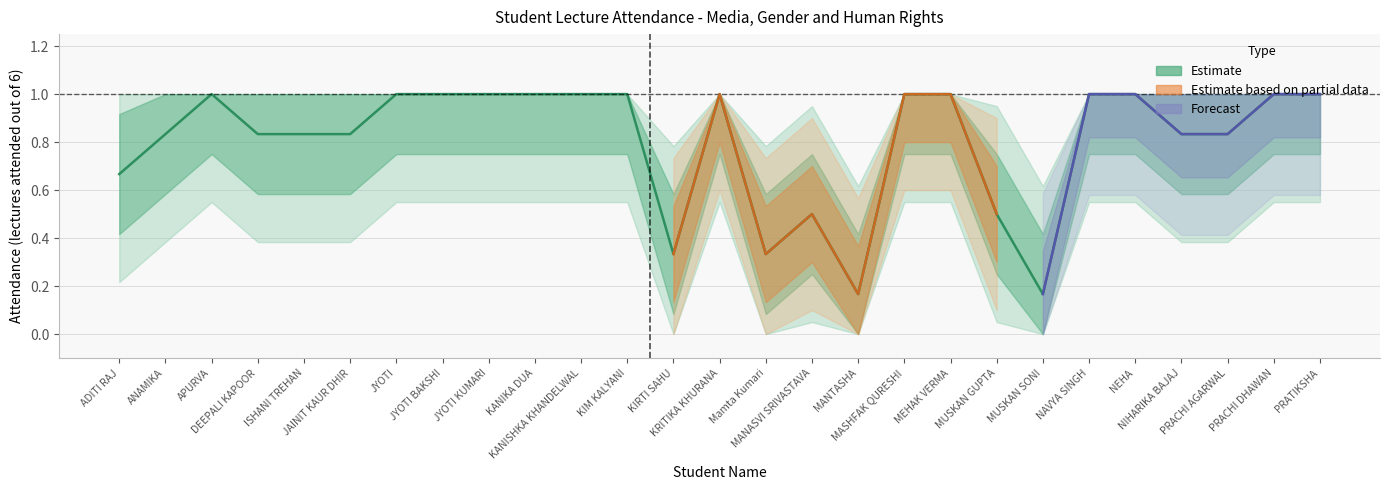

What is the ratio of the value at KIM KALYANI to the value at MASHFAK QURESHI?

1.0